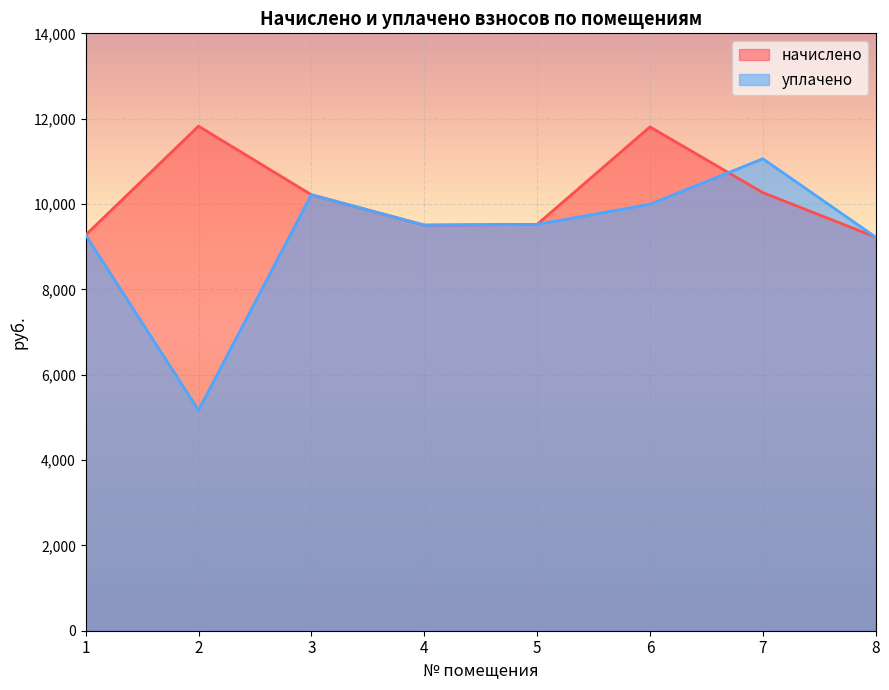

How many lines are shown in the chart?

2